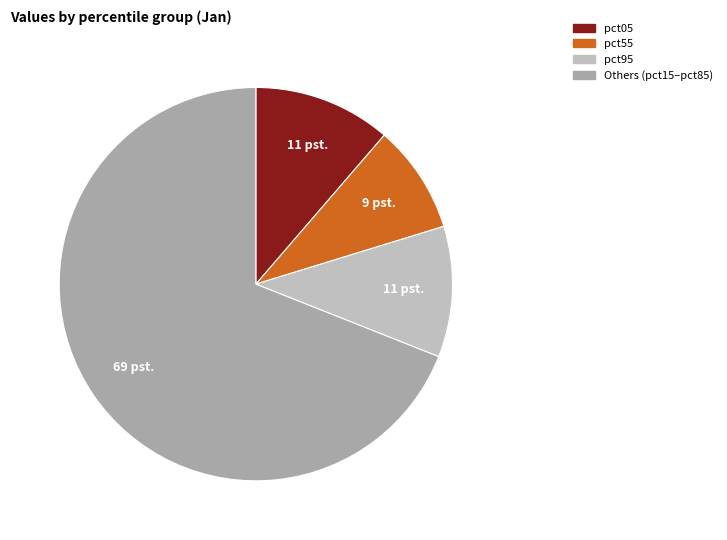

Is there a majority slice in this chart?

Yes